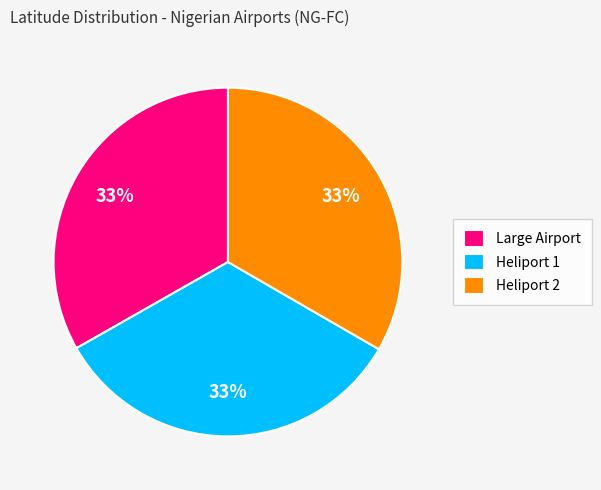

Is there any slice that represents more than half of the pie?

No